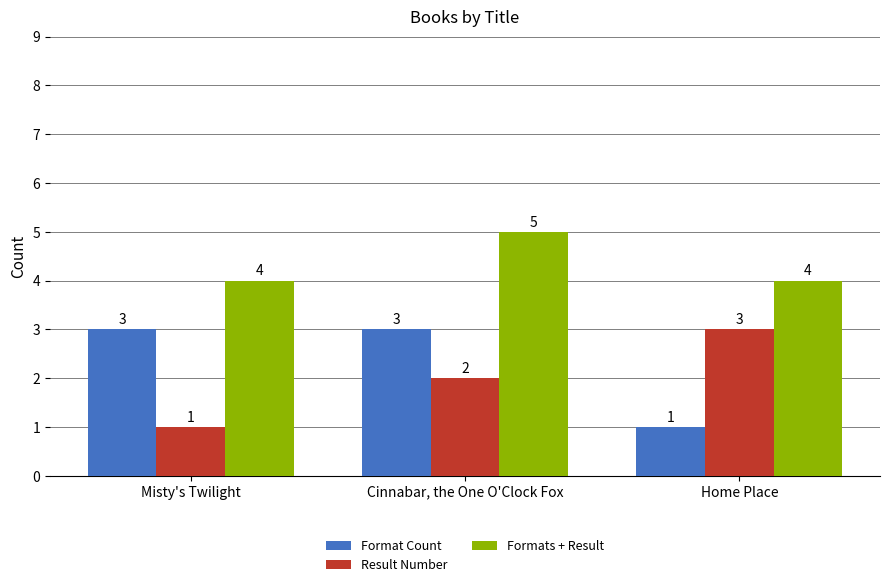

Read the Result Number value at Home Place.

3